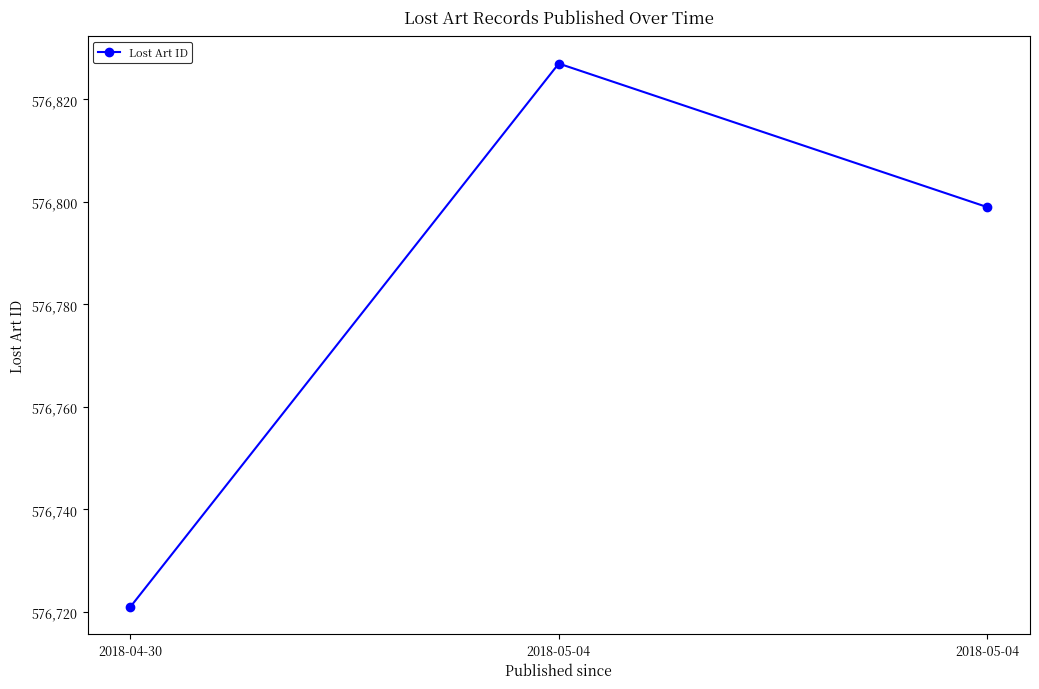

How many lines are shown in the chart?

1